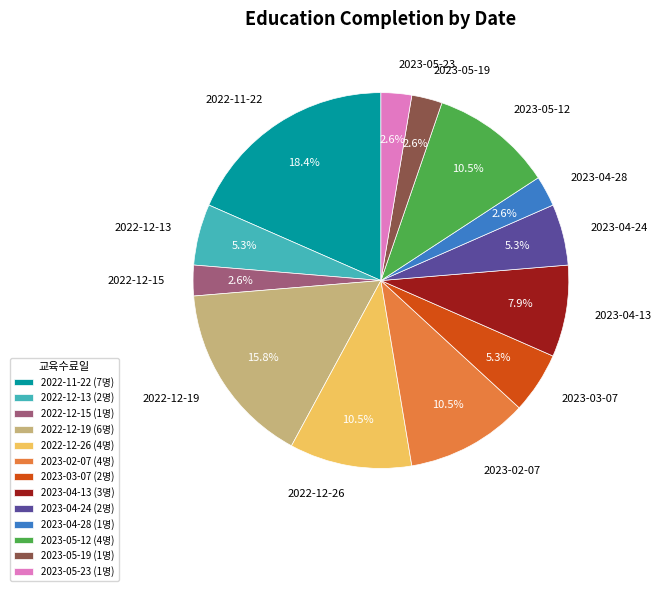

Combined, what portion of the pie is 2023-04-24 and 2023-05-12?

15.8%